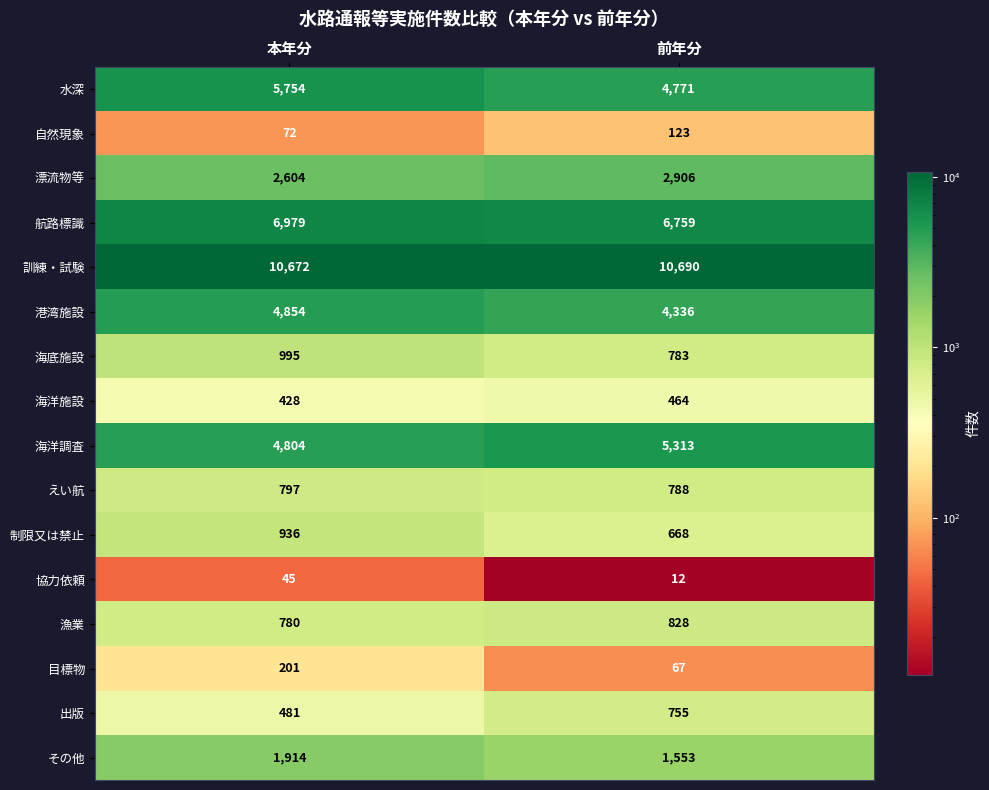

The value of 水深 at 本年分 is 5754. True or false?

True